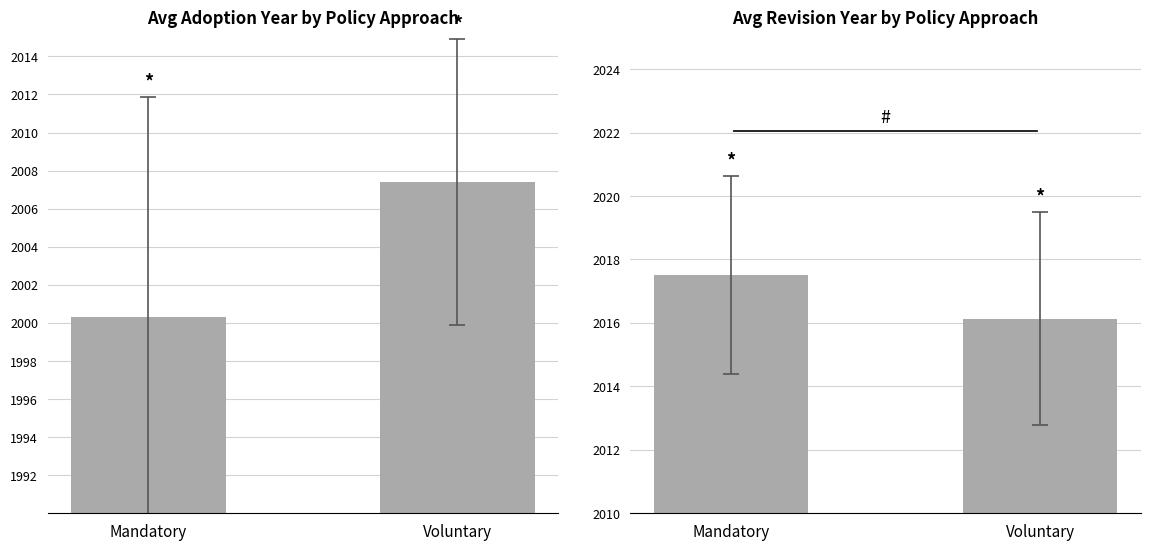

What is the minimum value for Revised?

2016.1